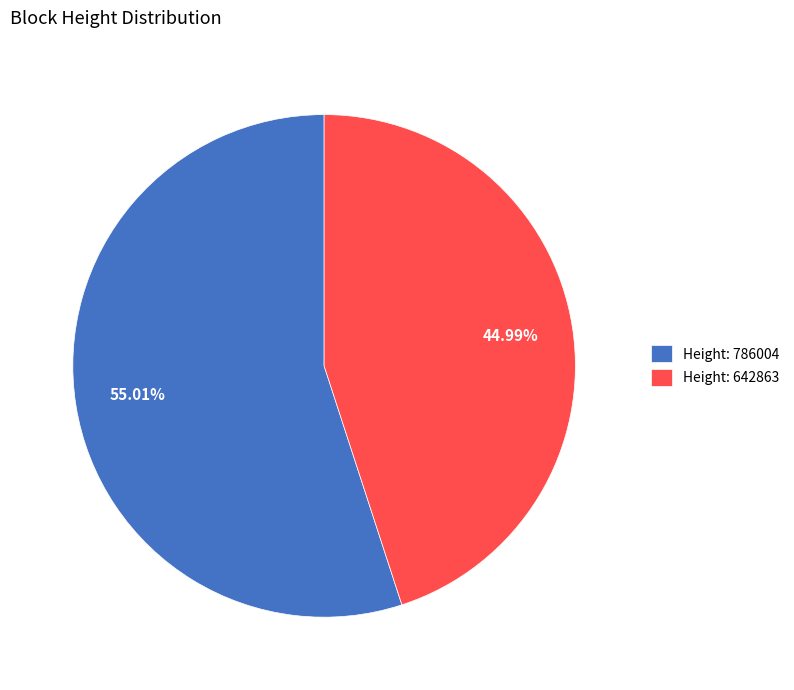

Do Height: 786004 and Height: 642863 together represent more than half of the pie?

Yes